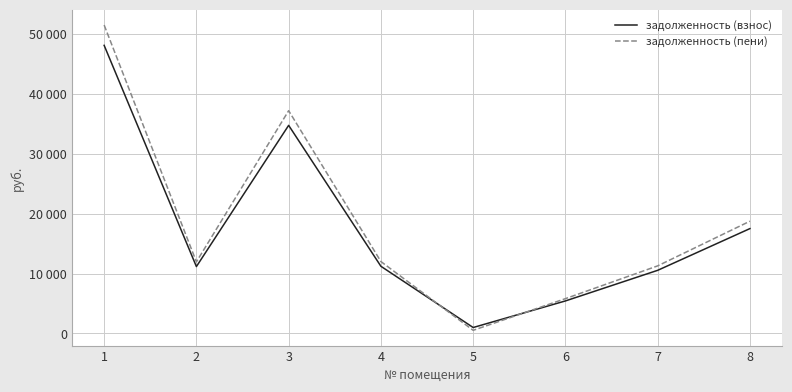

Is this an area chart (filled region under the line)?

No